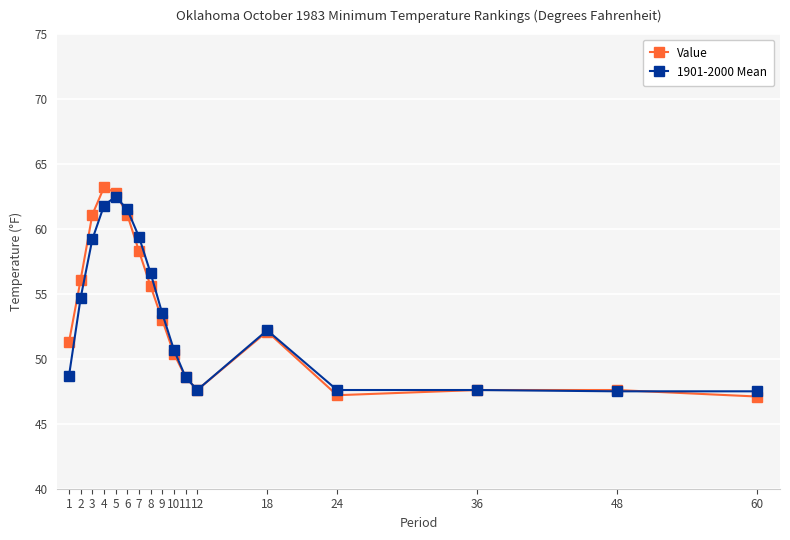

At which label is 1901-2000 Mean closest to 55?

2